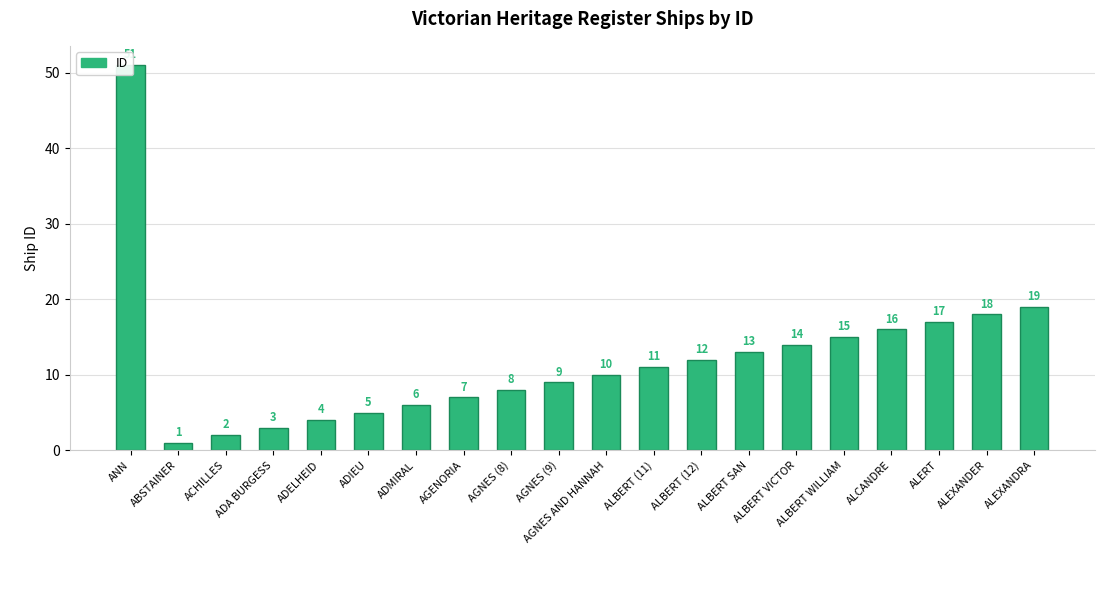

What is the label of the 15th bar from the right?

ADIEU